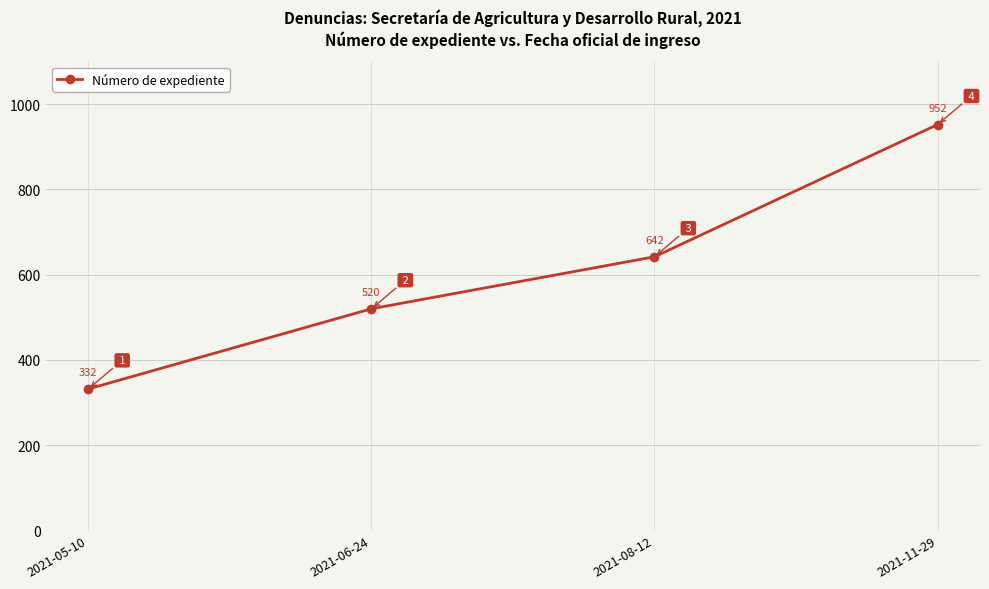

What is the change in value from 2021-08-12 to 2021-11-29?

+310